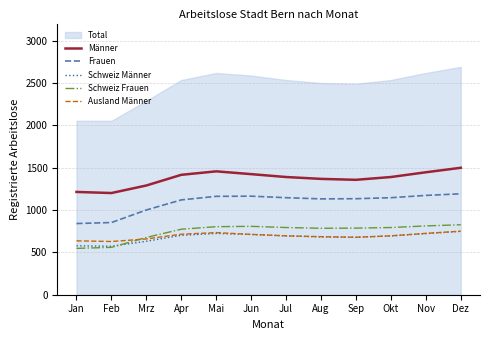

What is the label of the 3rd point from the right?

Okt